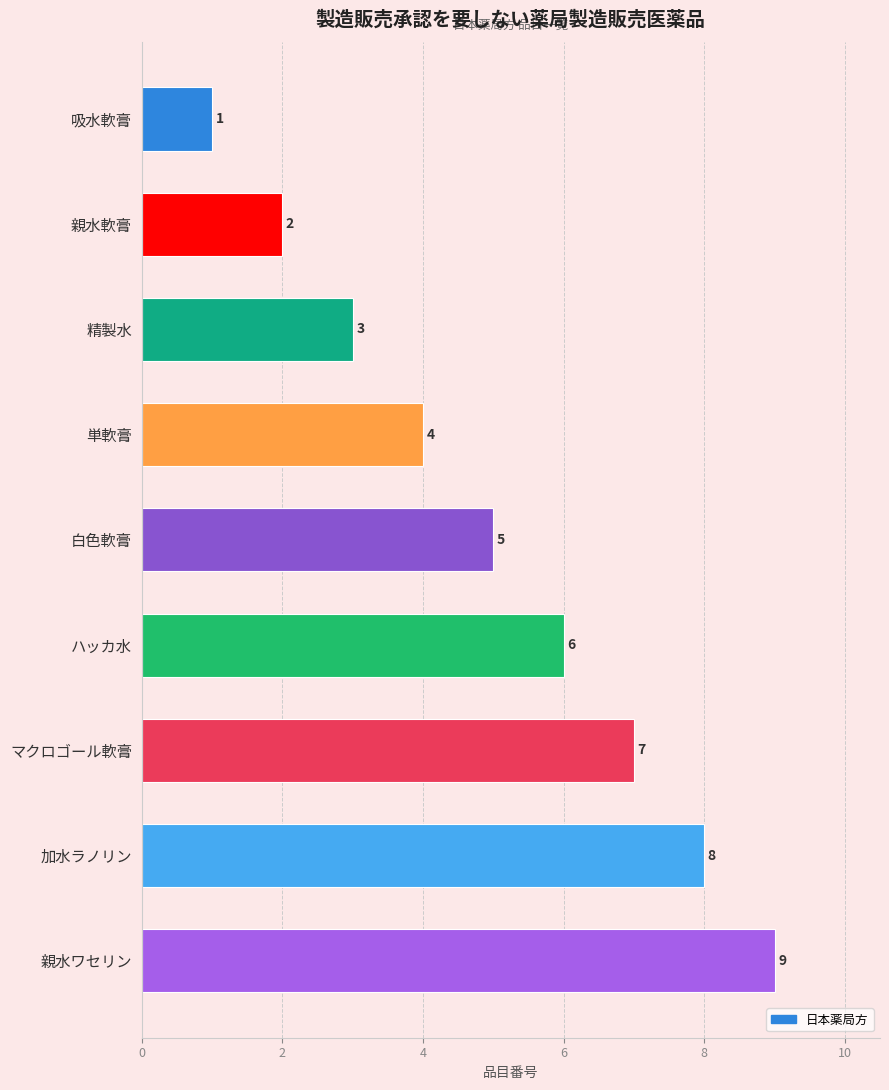

Count the values in the range 3 to 7.

5